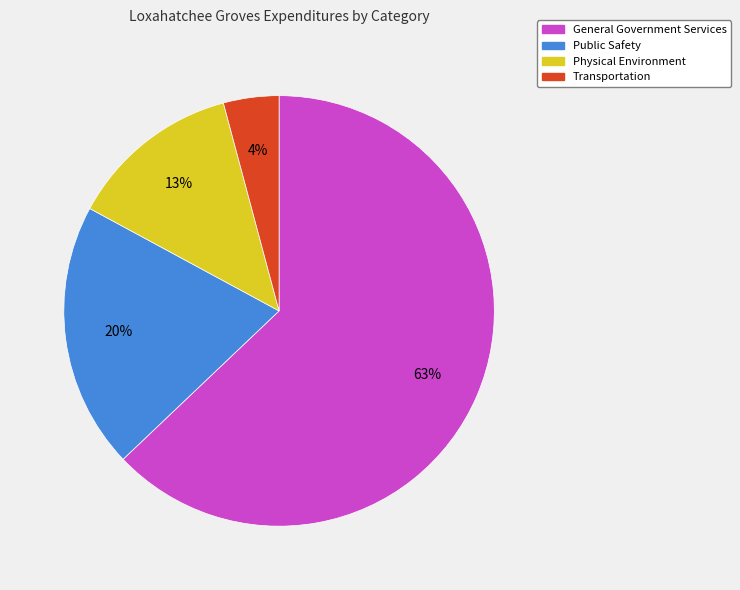

Rank the categories by value from highest to lowest.

General Government Services, Public Safety, Physical Environment, Transportation